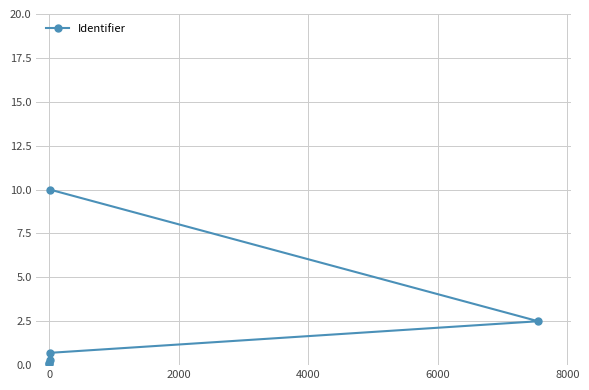

What is the value of the 4th point from the left?

0.7